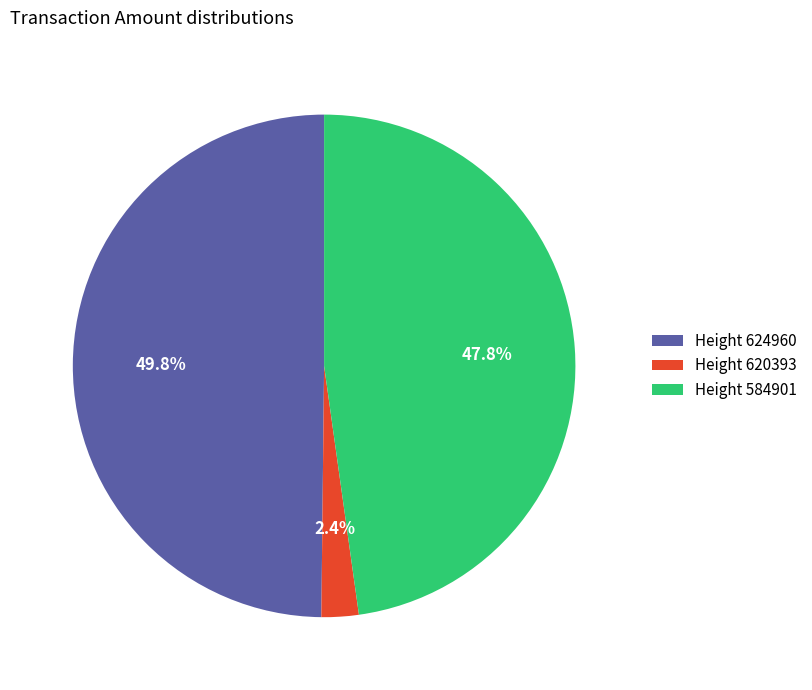

What portion of the pie excludes Height 620393?

97.6%